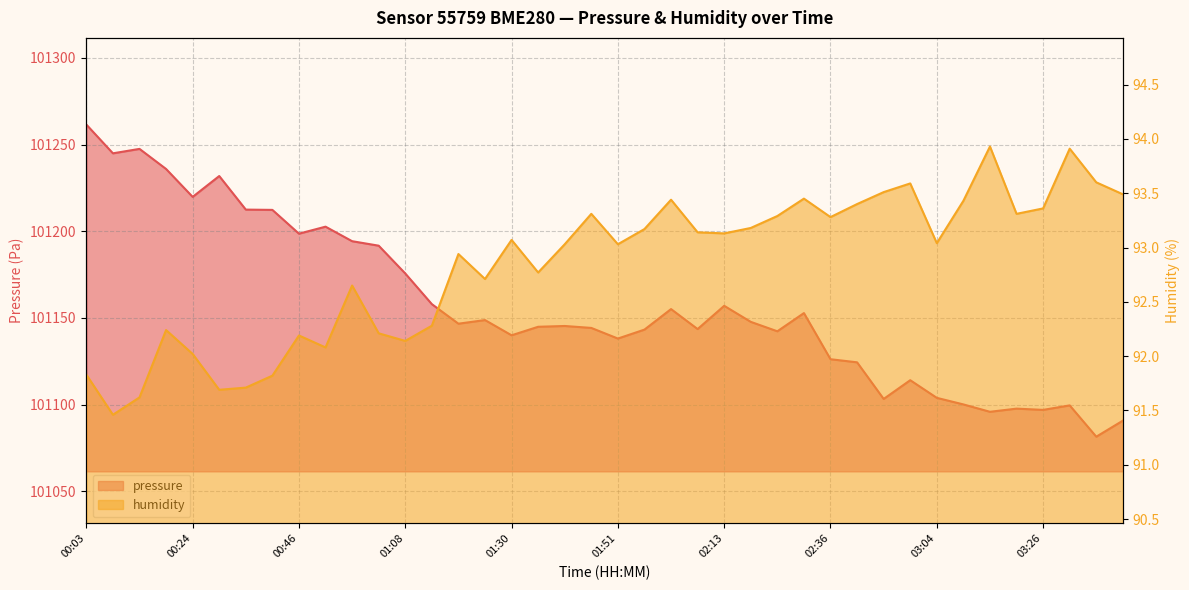

How many series are shown in this chart?

2